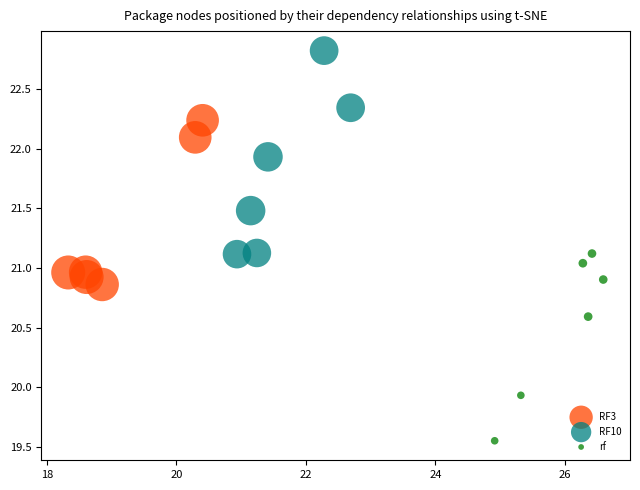

Which series reaches the minimum Y coordinate?

rf